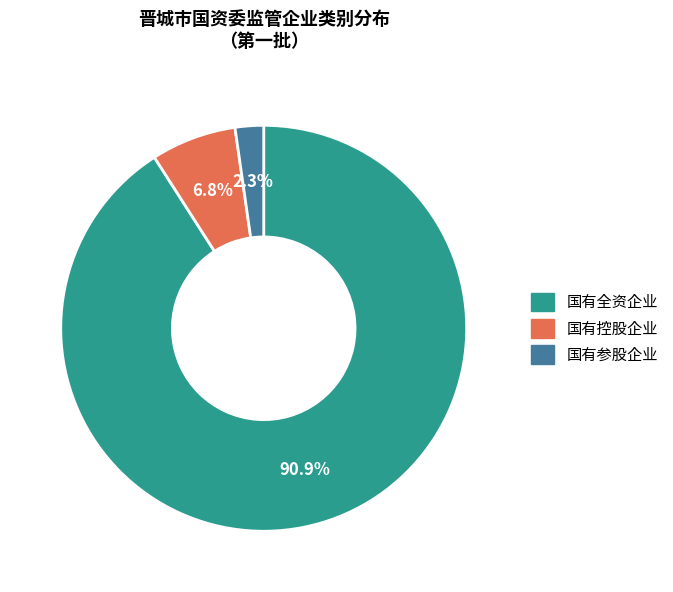

What is the smallest slice in the pie chart?

国有参股企业